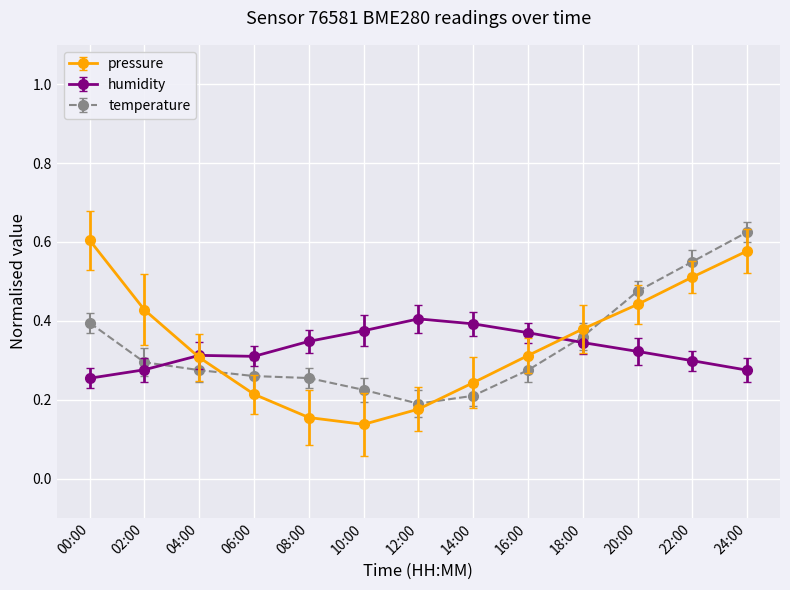

Which series changed the most between 02:00 and 22:00?

temperature